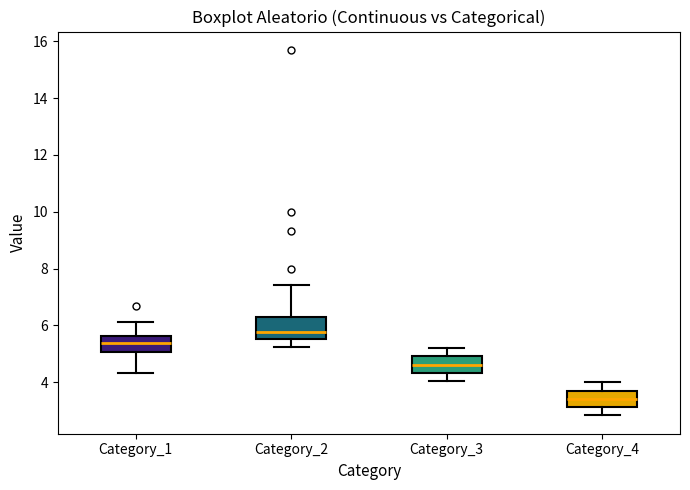

Reading left to right, read every box against the y-axis: the position of its median line, the range the box covers, and the ends of its whiskers. The values are not printed on the chart, so give them approximately, as read against the axis.

Category_1: median 5.4, box 5.0 to 5.6, whiskers 4.4 to 6.2
Category_2: median 5.8, box 5.6 to 6.4, whiskers 5.2 to 7.4
Category_3: median 4.6, box 4.4 to 5.0, whiskers 4.0 to 5.2
Category_4: median 3.4, box 3.2 to 3.8, whiskers 2.8 to 4.0